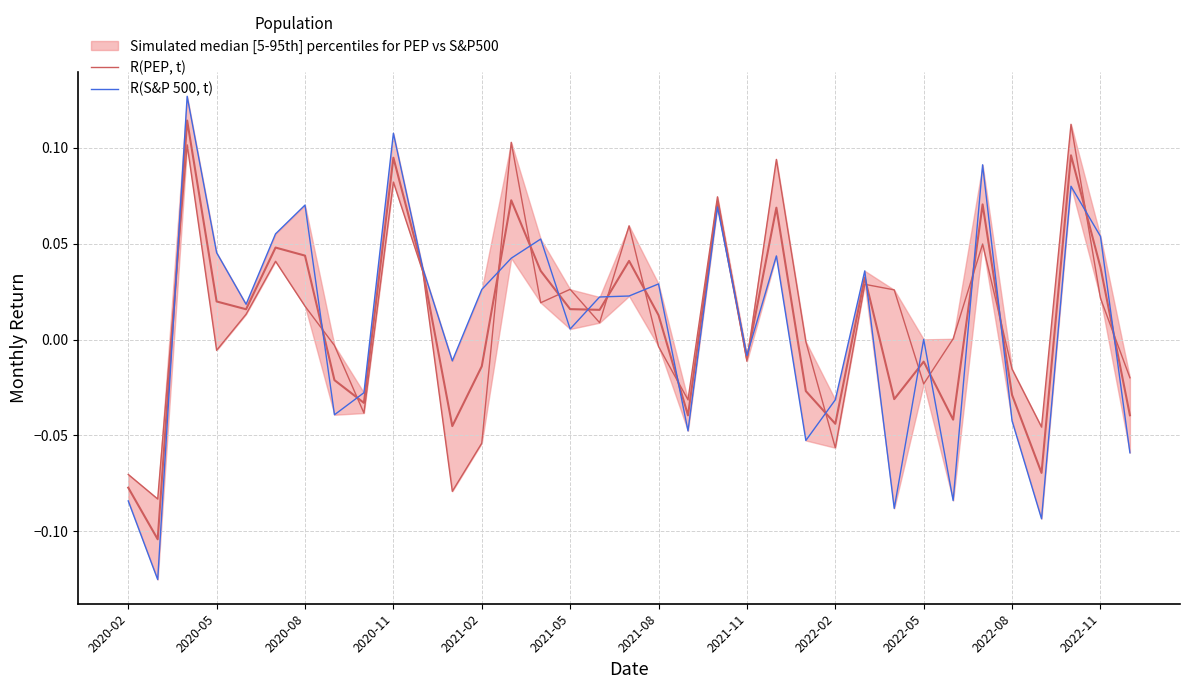

How many lines are shown in the chart?

2